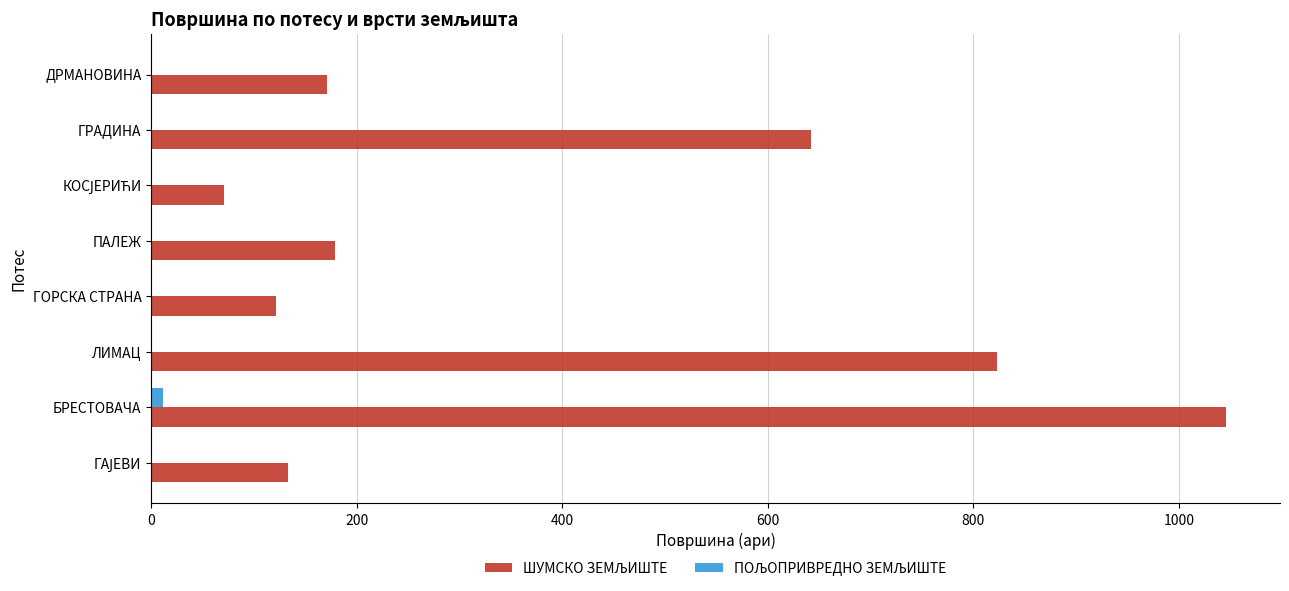

What is the total value across all series at ПАЛЕЖ?

179